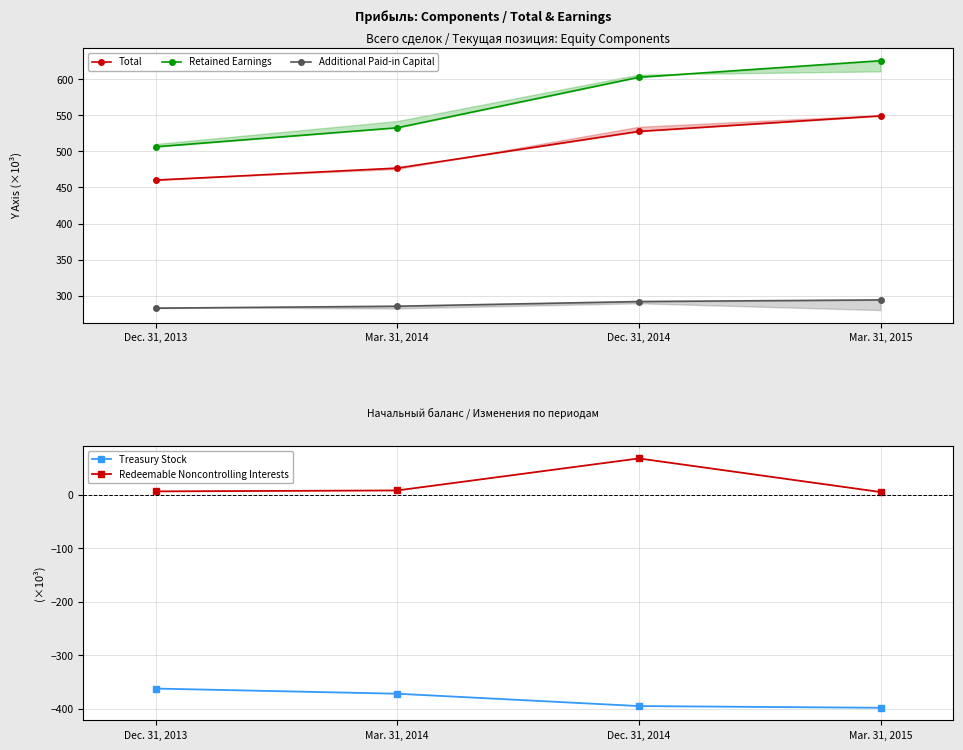

True or false: Retained Earnings and Total cross at least once.

False